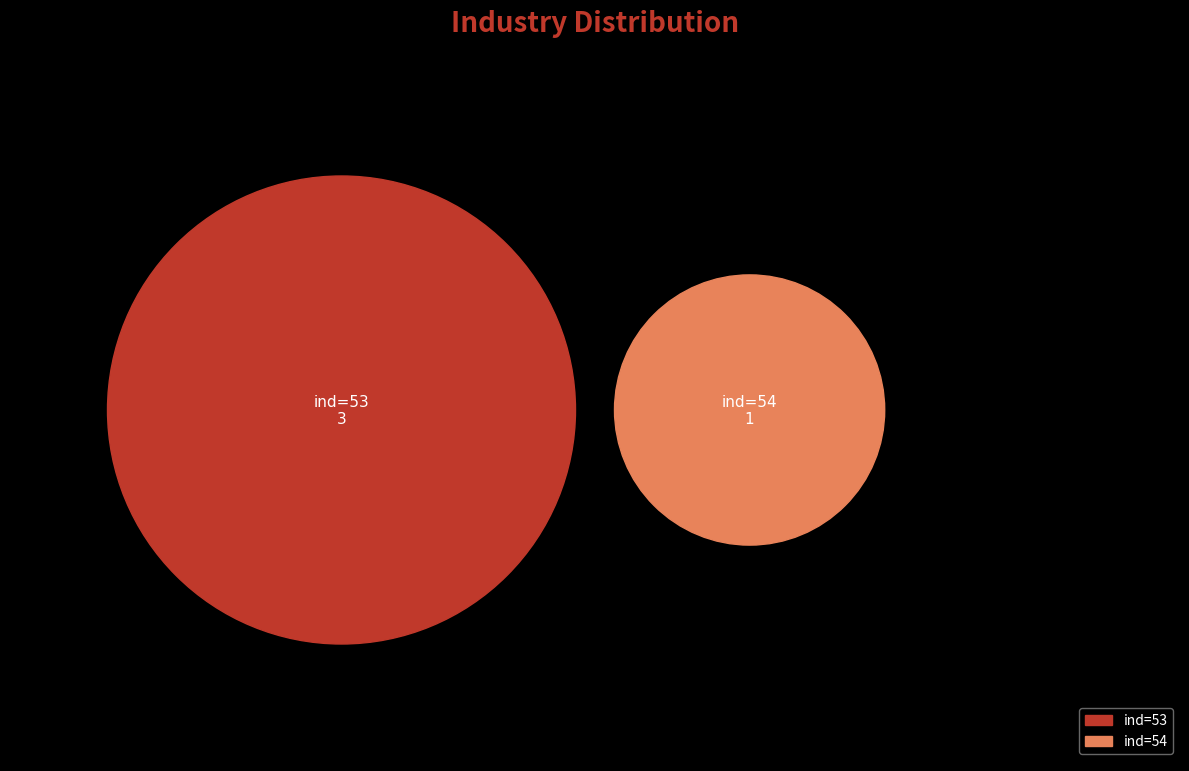

What is the largest slice in the pie chart?

53